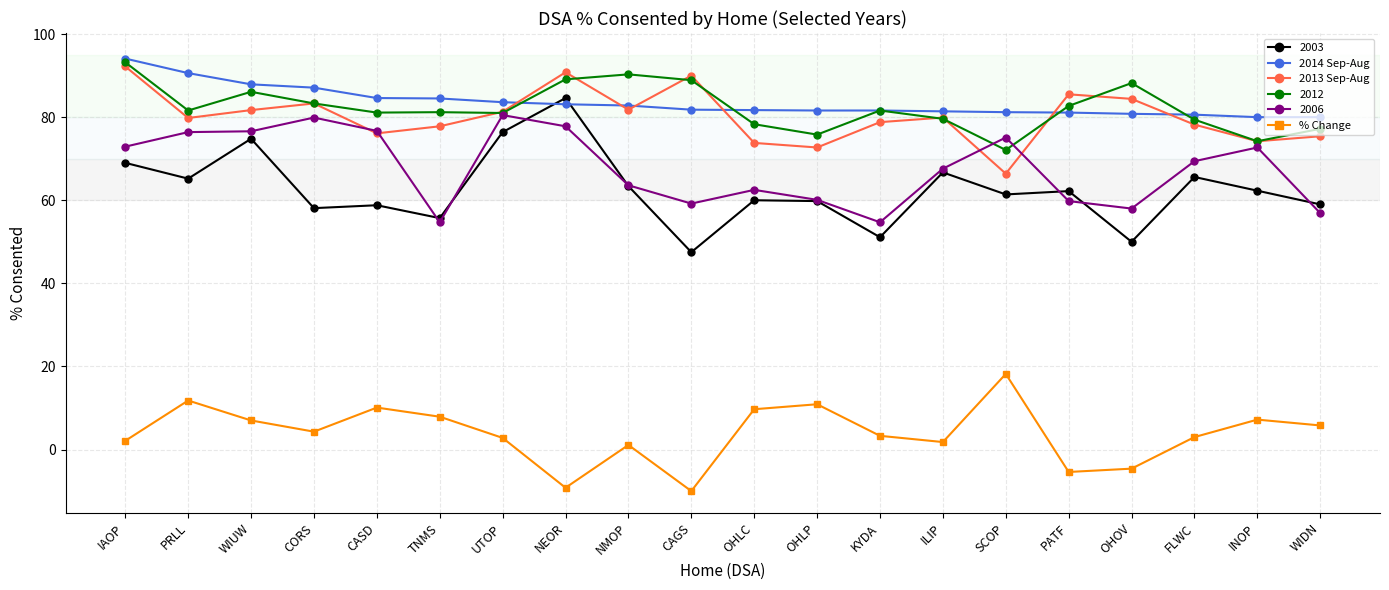

What position from the right is WIUW?

18